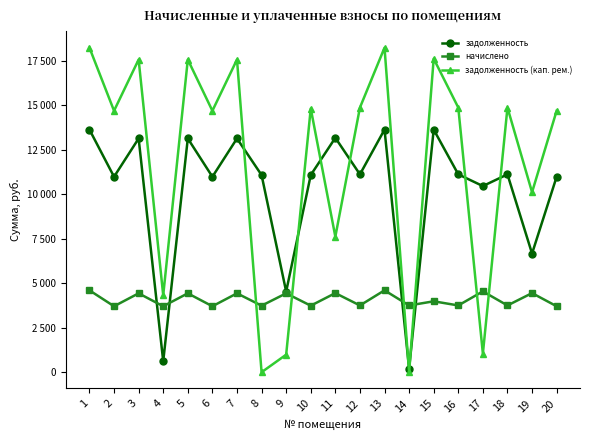

Is it true that задолженность (кап. рем.) equals 1044.5 at 17?

True